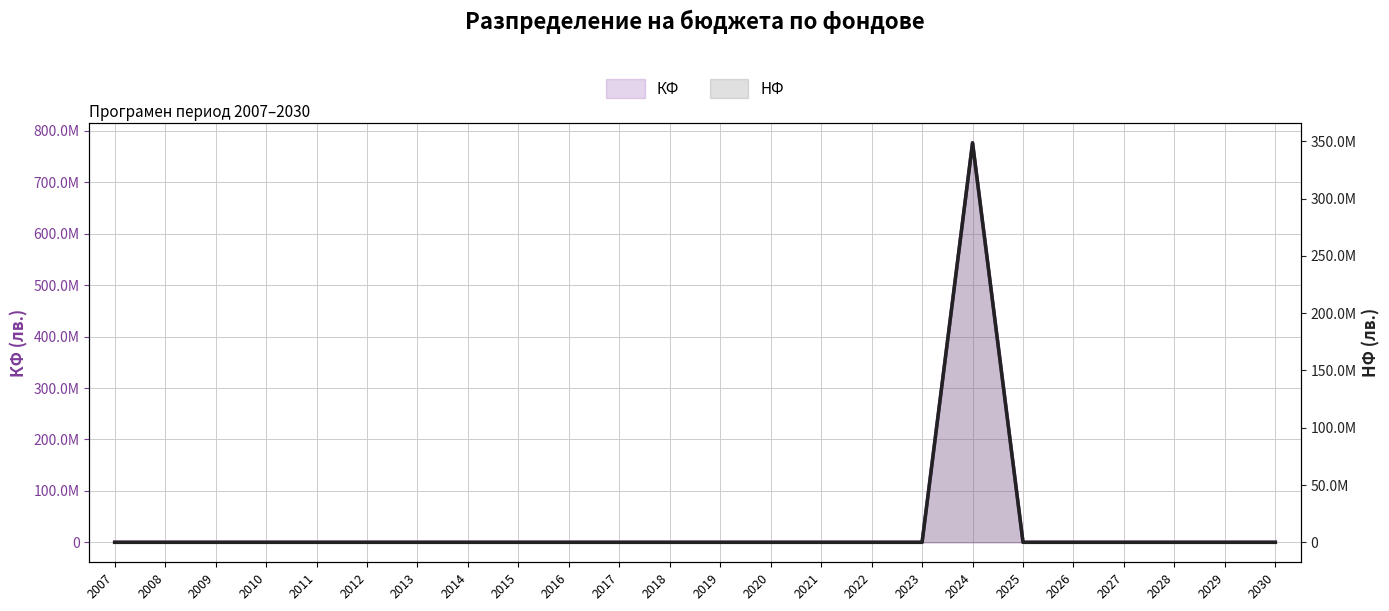

Does the chart display data point markers on the line(s)?

No